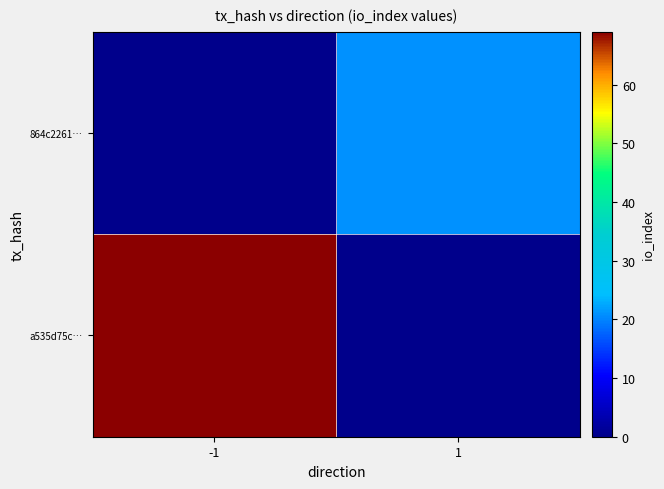

Which label corresponds to the smallest value in the chart?

1